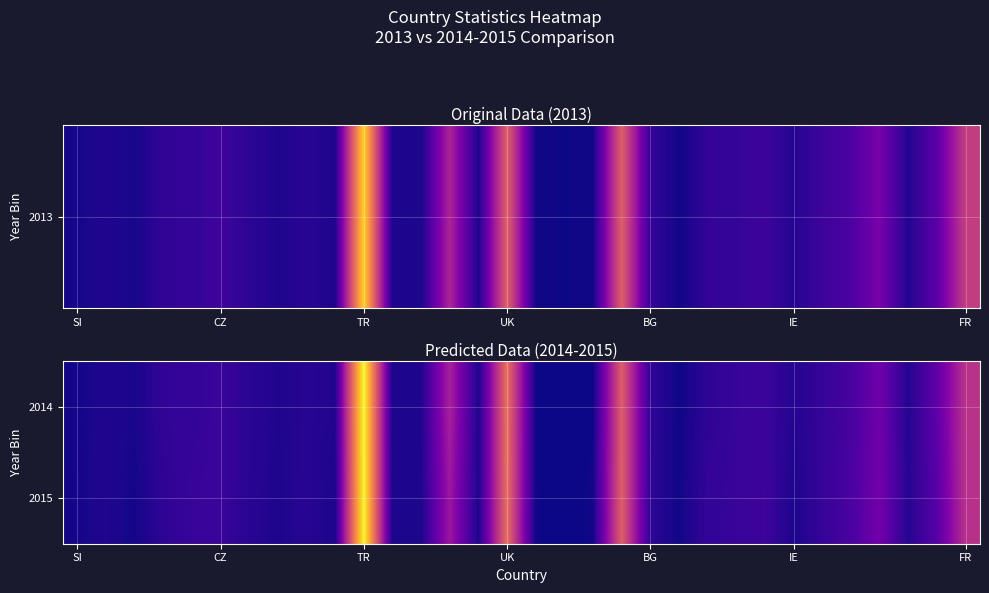

Reading right to left, what are all the values shown in this chart?

2014: 790	322	66	394	209	137	71	159	143	107	4	117	1067	6	6	6	1183	41	683	54	40	1850	62	77	56	93	151	129	122	33	53	16
2015: 784	283	76	410	225	137	44	169	145	129	11	110	1075	9	2	8	1169	45	614	43	43	1842	43	81	51	87	151	144	110	16	60	20